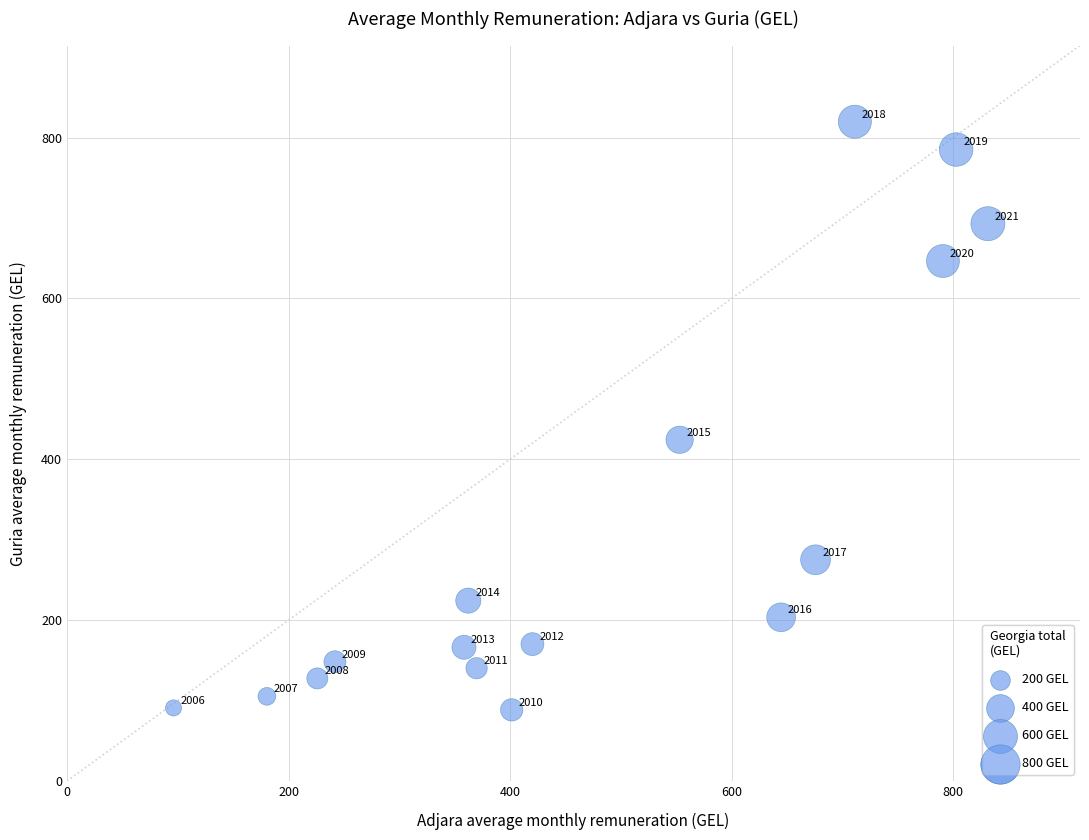

What is the range of X values (max minus min)?

735.2